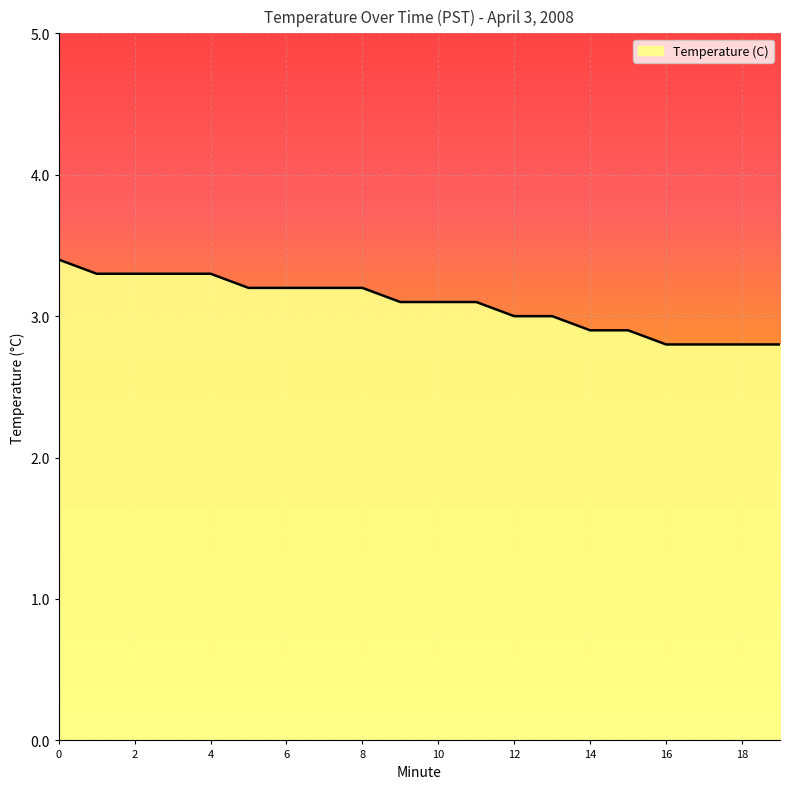

What is the minimum value shown in the chart?

2.8